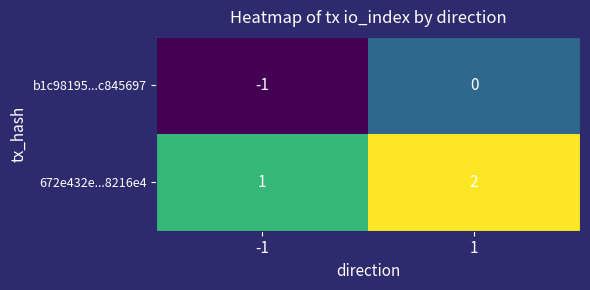

Reading right to left, transcribe all the data shown in this chart.

b1c98195...c845697: 1=0	-1=-1
672e432e...8216e4: 1=2	-1=1